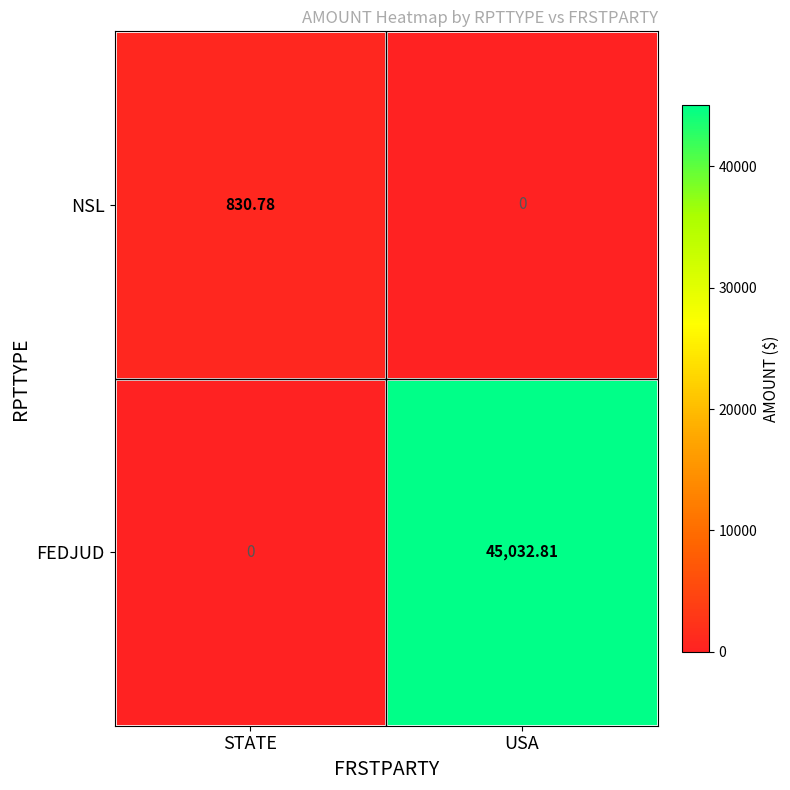

Which series has the largest range (max minus min)?

FEDJUD